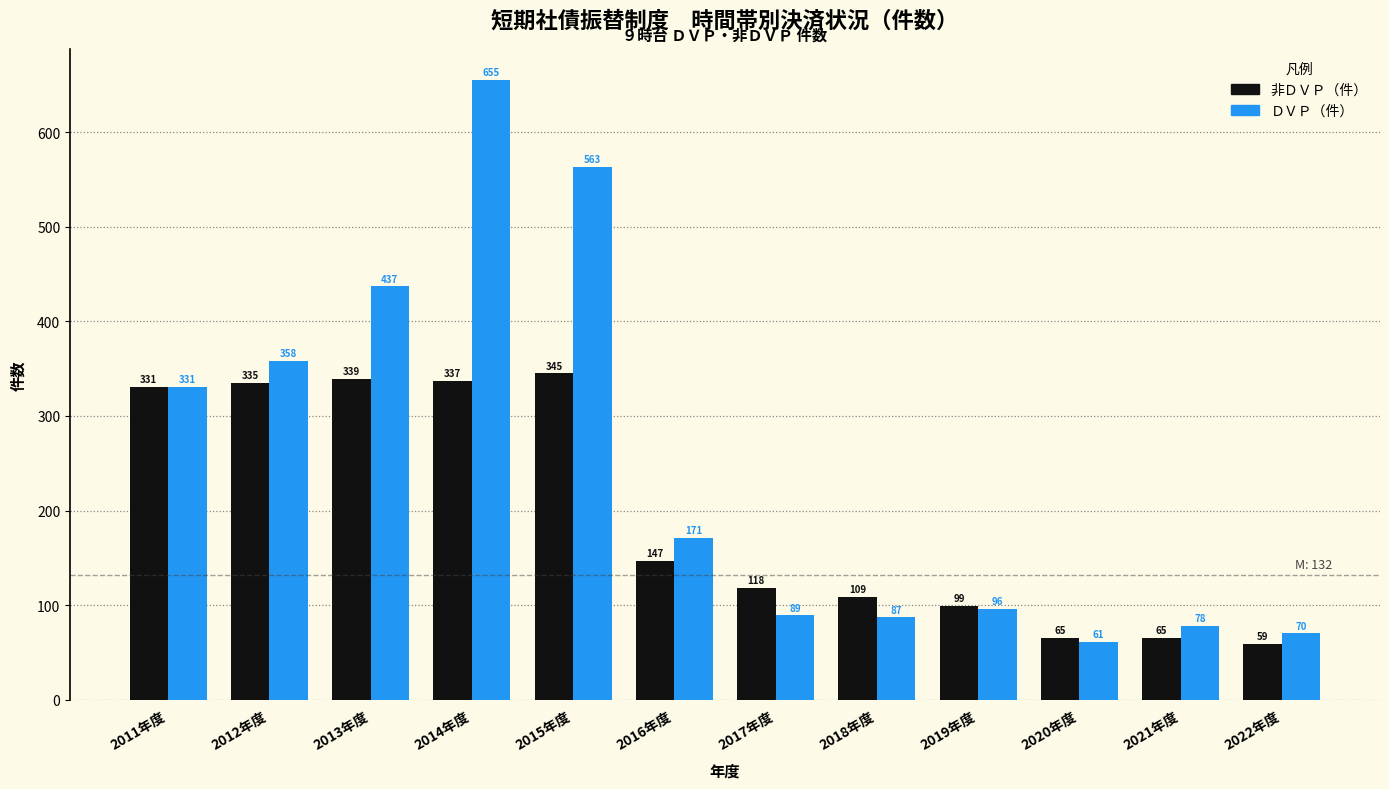

Reading left to right, transcribe all the data shown in this chart.

非ＤＶＰ（件）: 2011年度=331	2012年度=335	2013年度=339	2014年度=337	2015年度=345	2016年度=147	2017年度=118	2018年度=109	2019年度=99	2020年度=65	2021年度=65	2022年度=59
ＤＶＰ（件）: 2011年度=331	2012年度=358	2013年度=437	2014年度=655	2015年度=563	2016年度=171	2017年度=89	2018年度=87	2019年度=96	2020年度=61	2021年度=78	2022年度=70